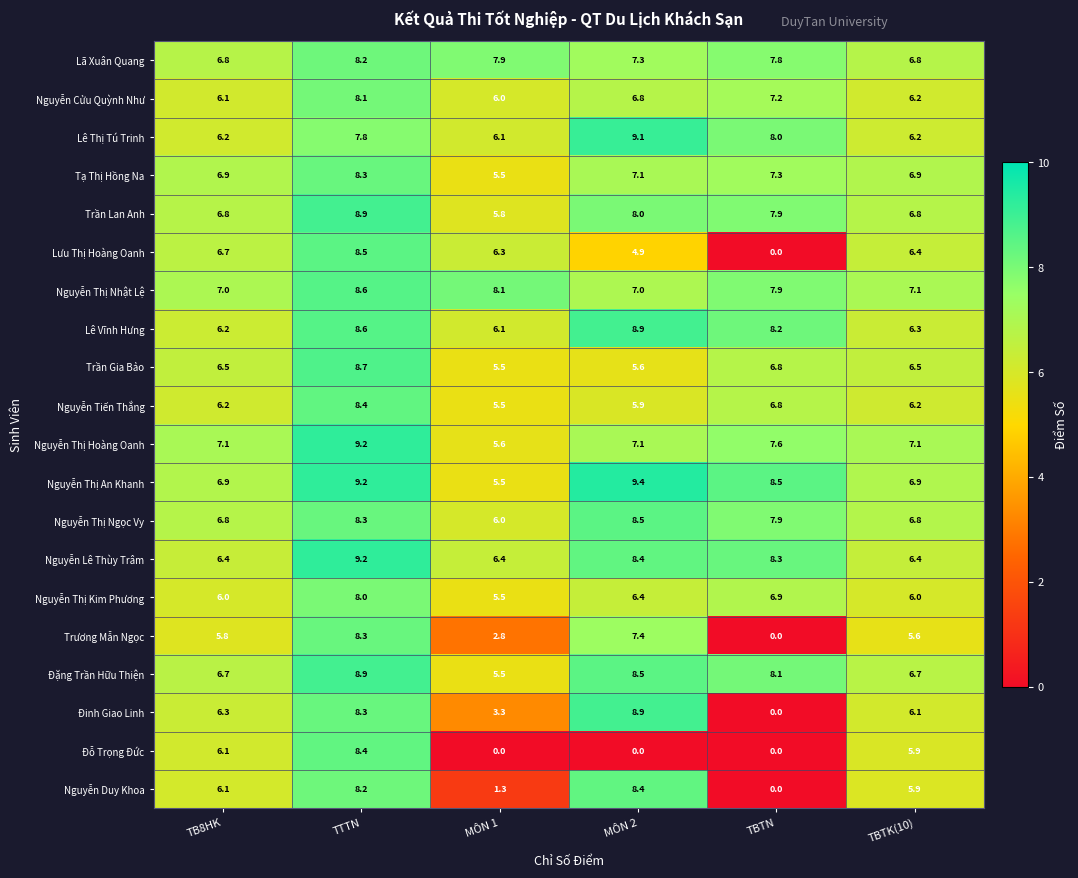

Rank the categories by Lưu Thị Hoàng Oanh value from lowest to highest.

TBTN, MÔN 2, MÔN 1, TBTK(10), TB8HK, TTTN